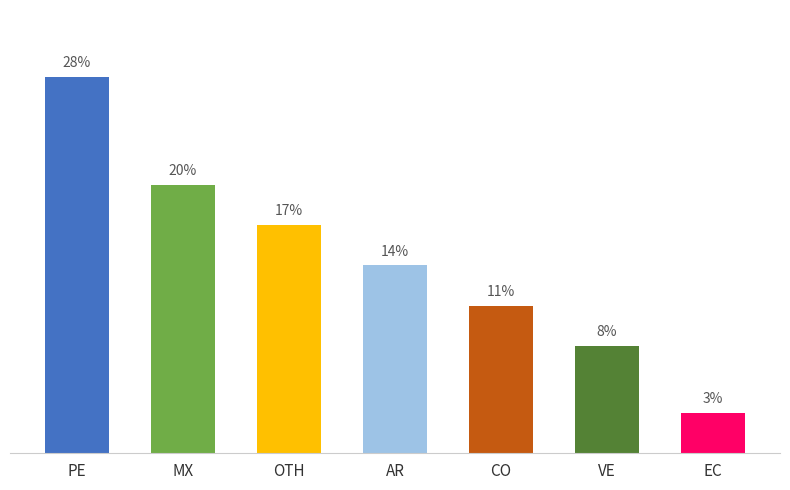

What is the label of the 7th bar from the left?

EC